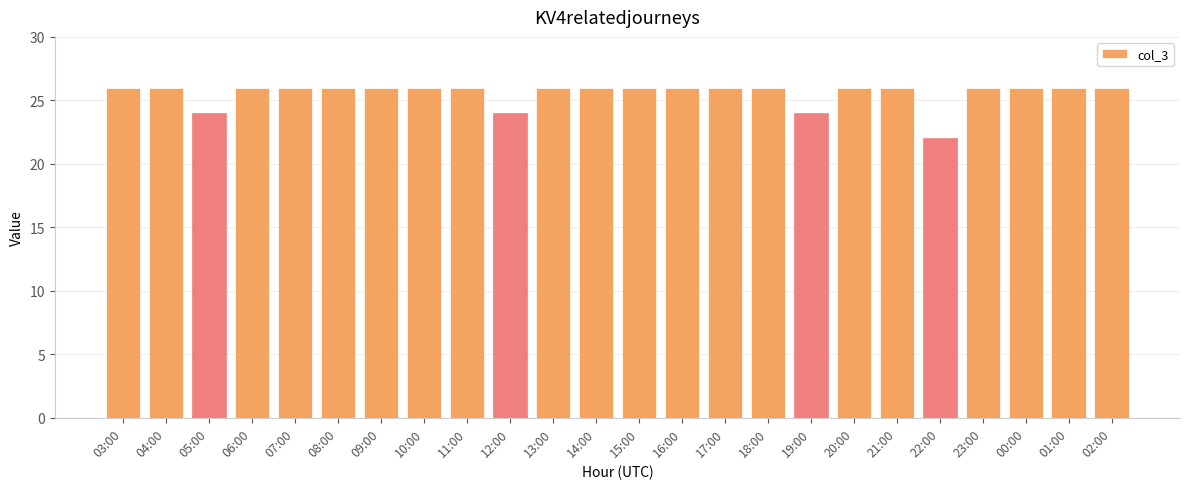

The value at 20:00 is 46. True or false?

False